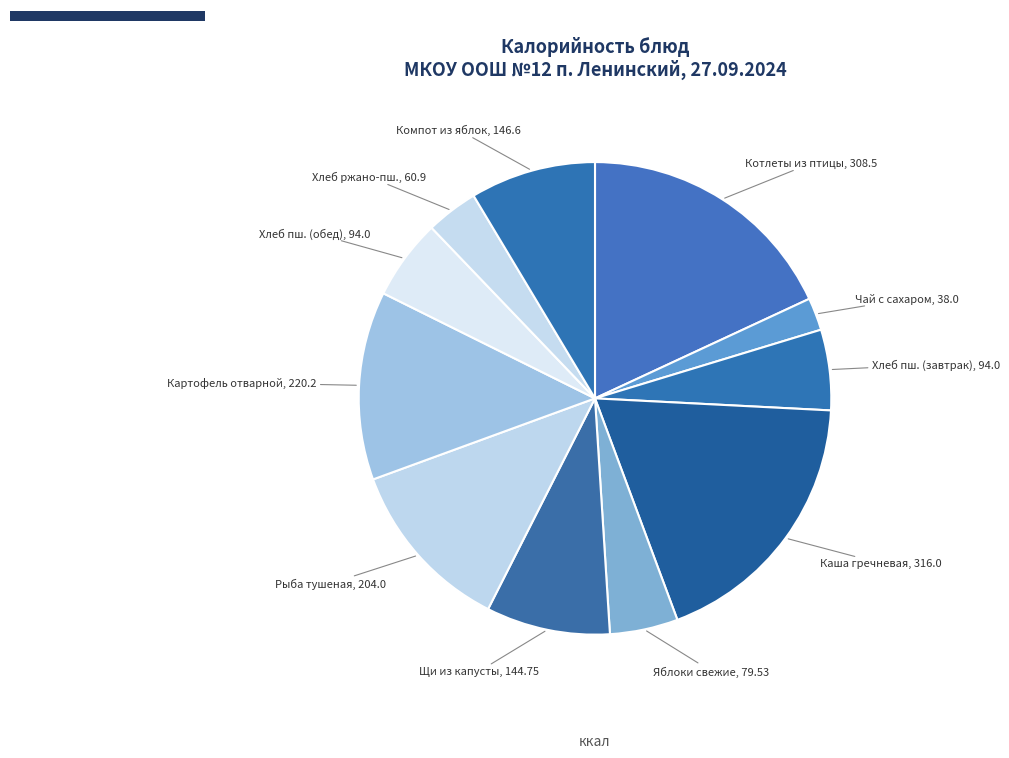

What is the change in value from Котлеты рубленые из птицы to Яблоки свежие сезонные калиброванные?

-229.0